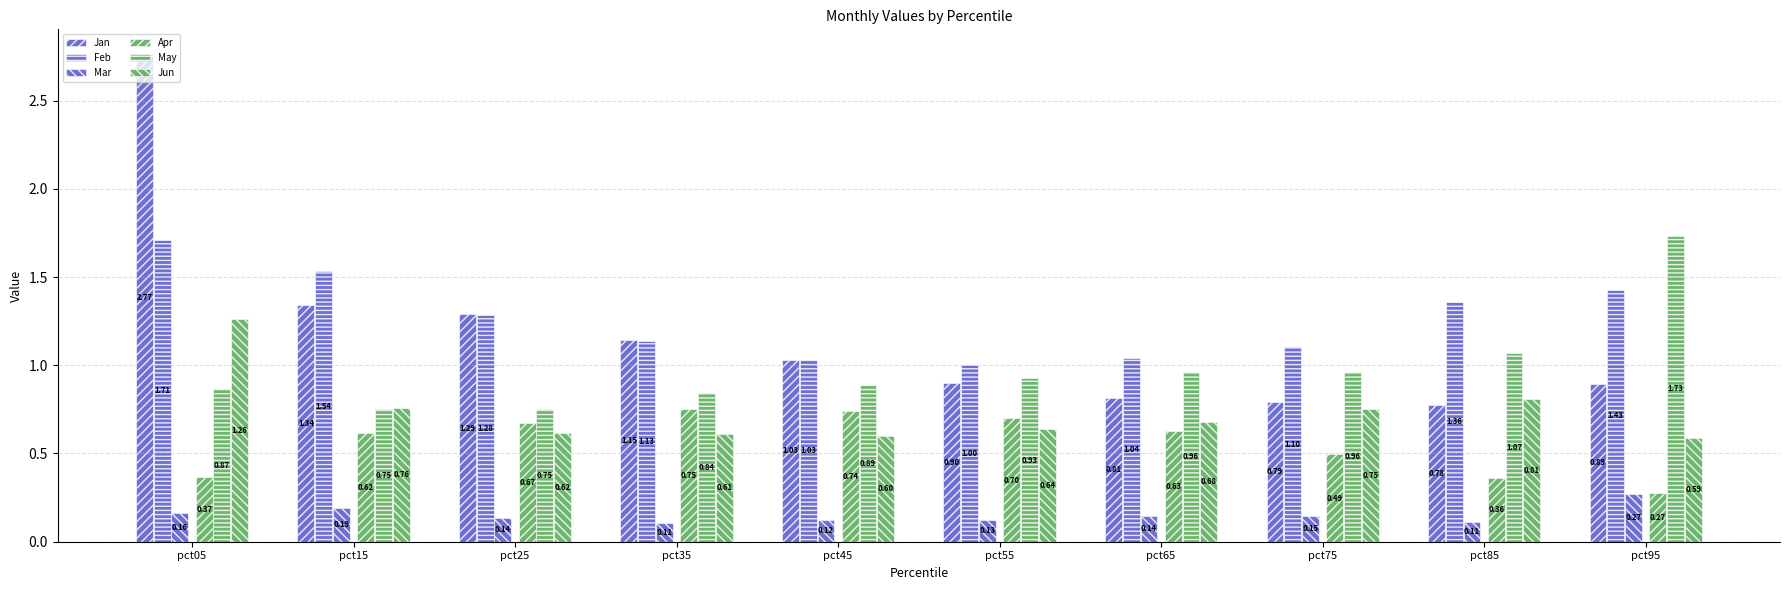

Count the number of categories in the chart.

10